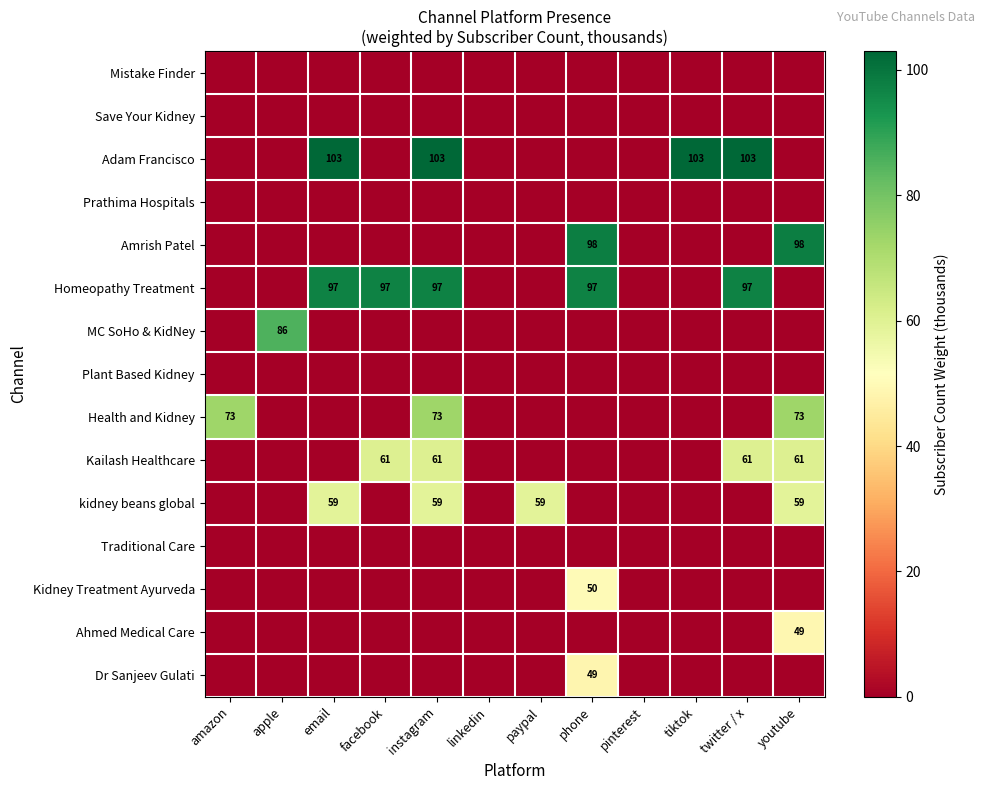

Is the value of Adam Francisco at instagram greater than the value of Amrish Patel at youtube?

Yes